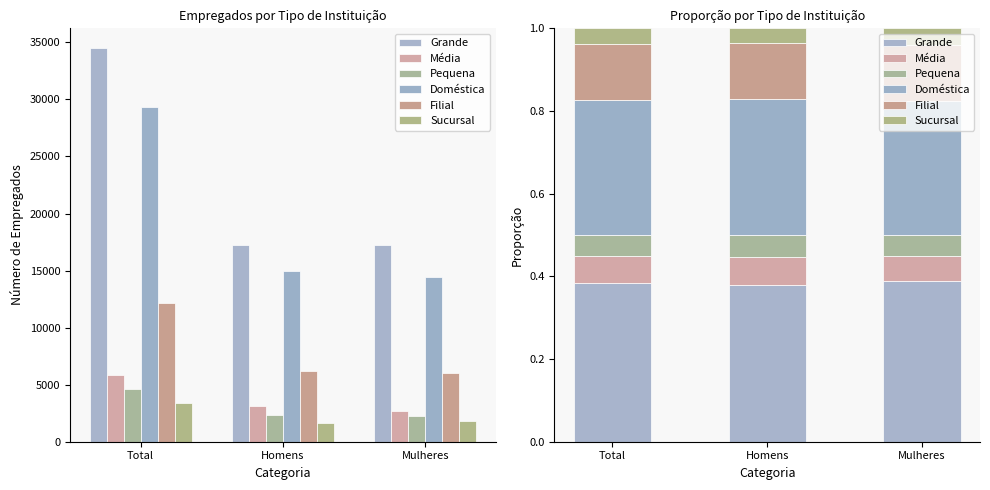

What is the value of the Filial bar at the 2nd from the left?

0.1